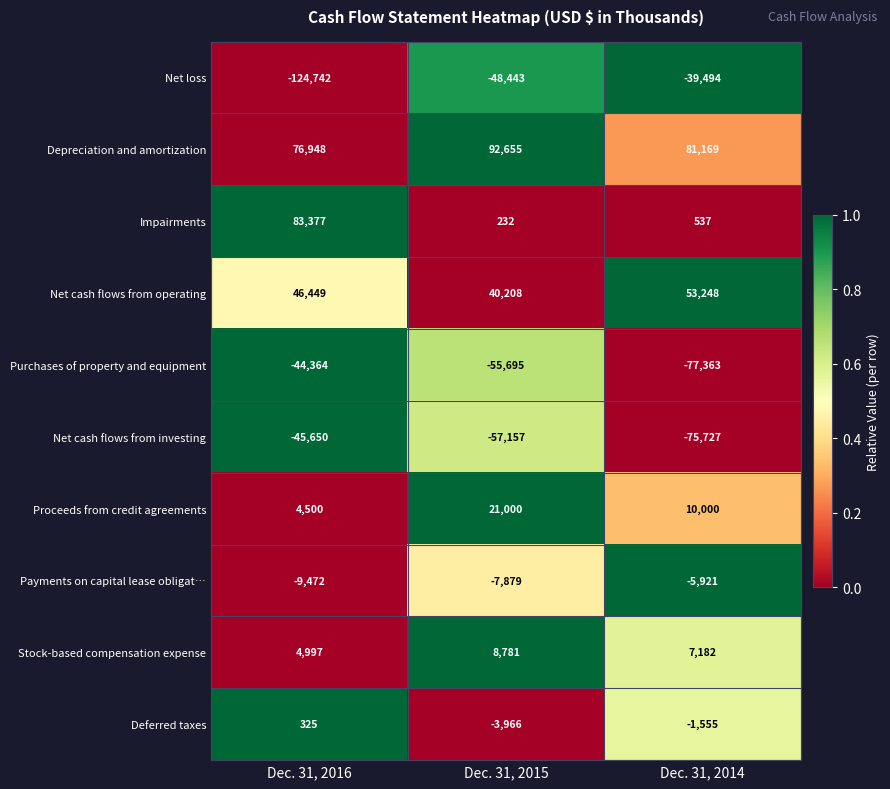

Count the Deferred taxes values in the range -3966 to 325.

3